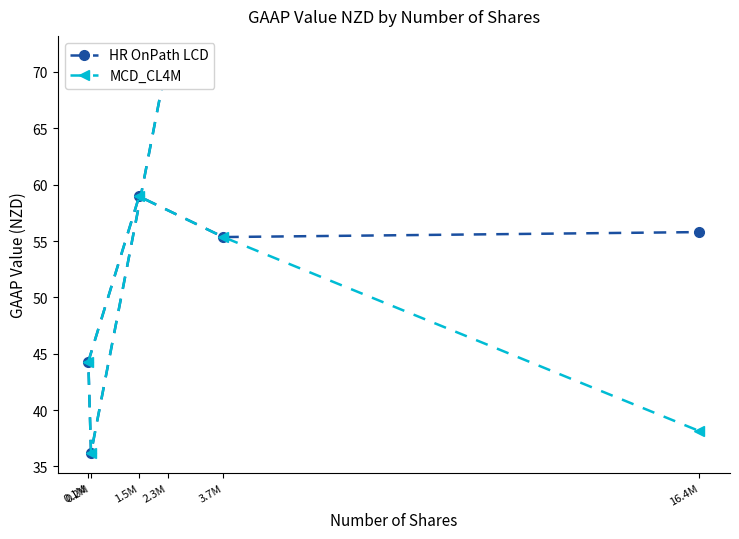

The MCD_CL4M series shows 10.1 at 0.2M. True or false?

False